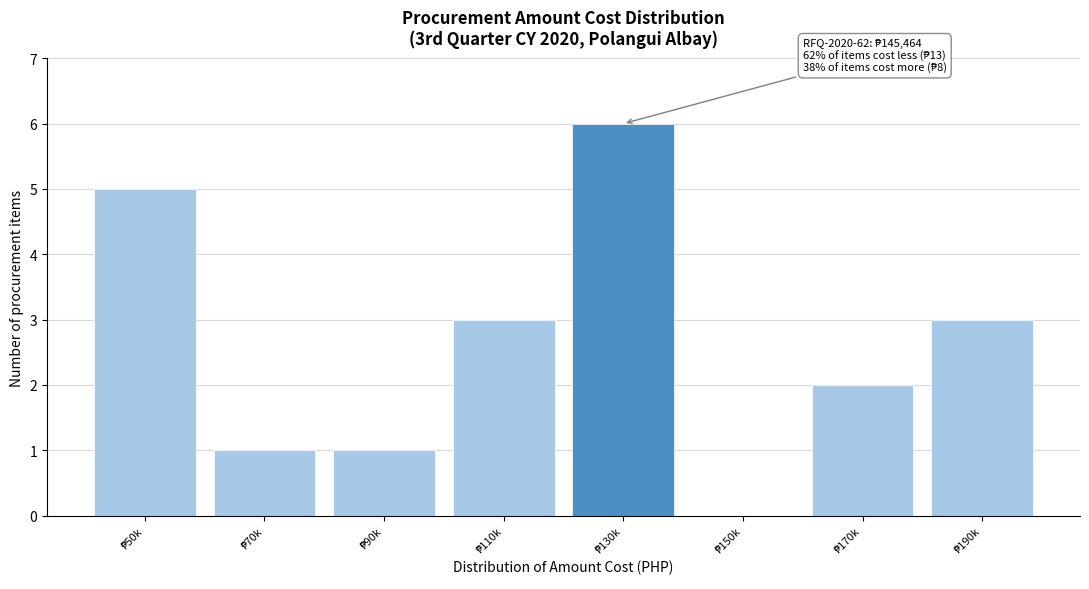

What is the greatest value displayed?

6